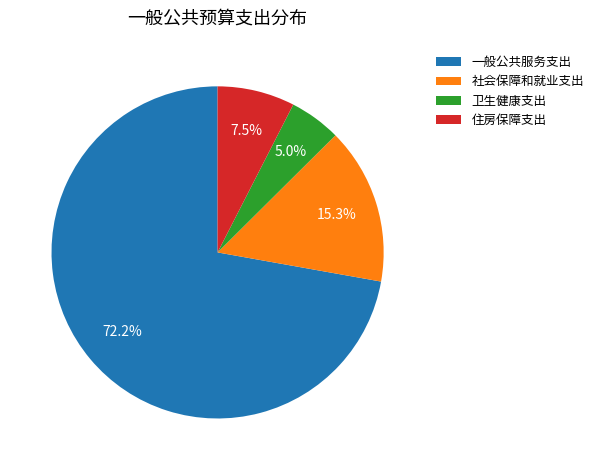

What portion of the pie excludes 住房保障支出?

92.5%